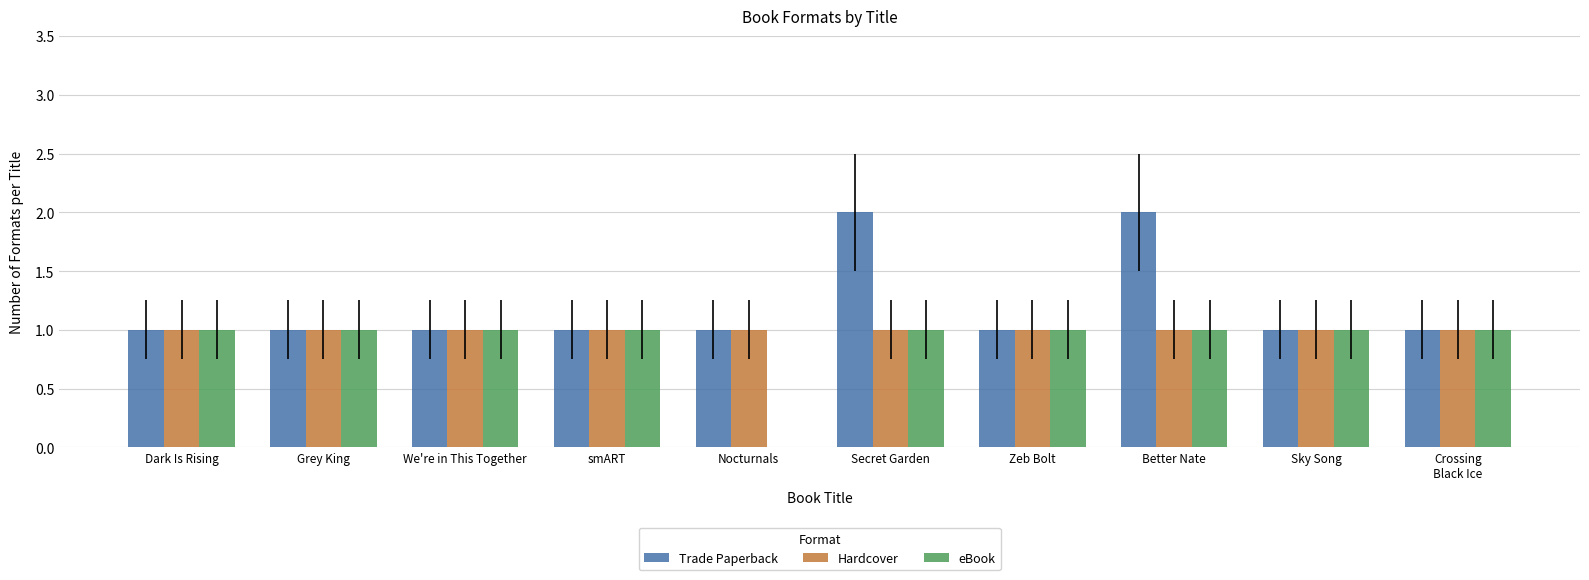

What is the sum of all eBook values?

9